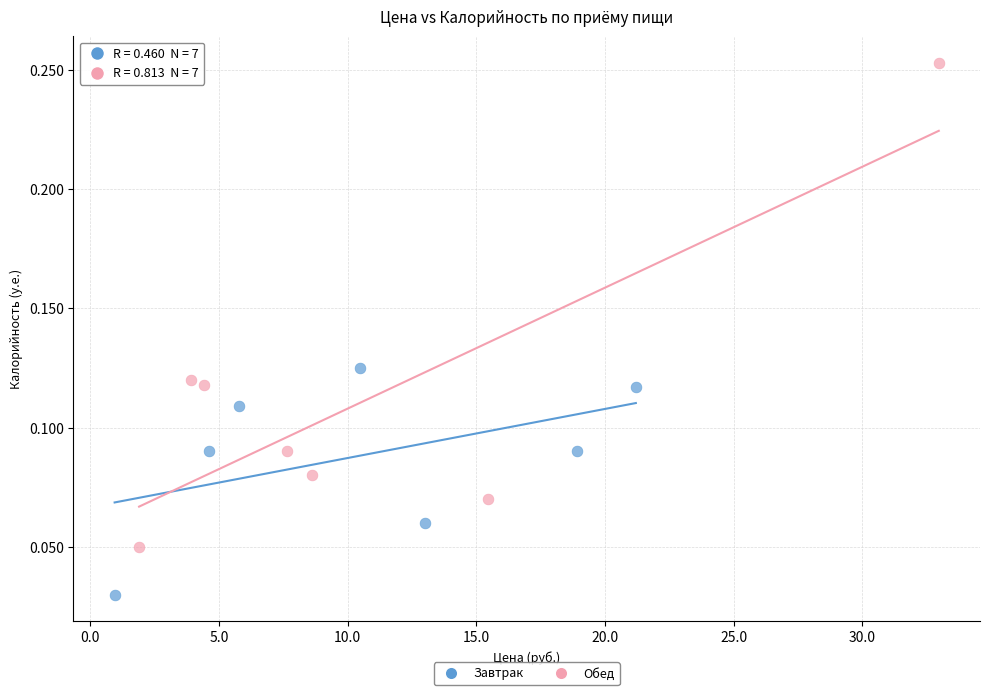

Which series reaches the maximum Y coordinate?

Обед